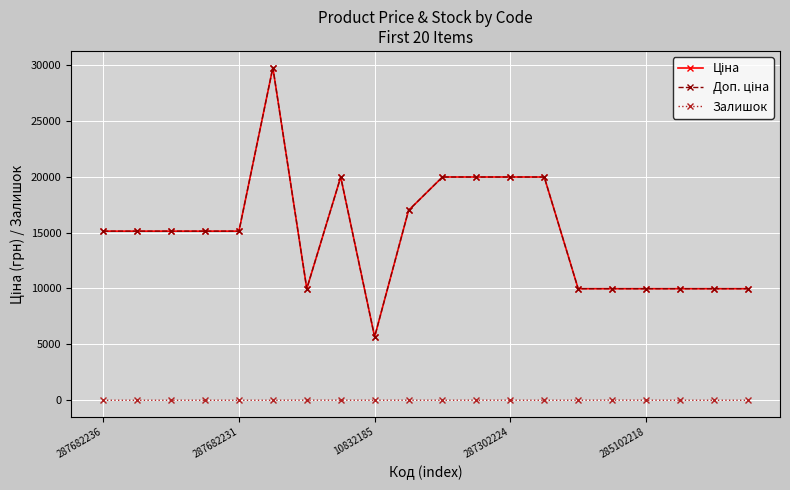

Does the chart have visible grid lines?

Yes